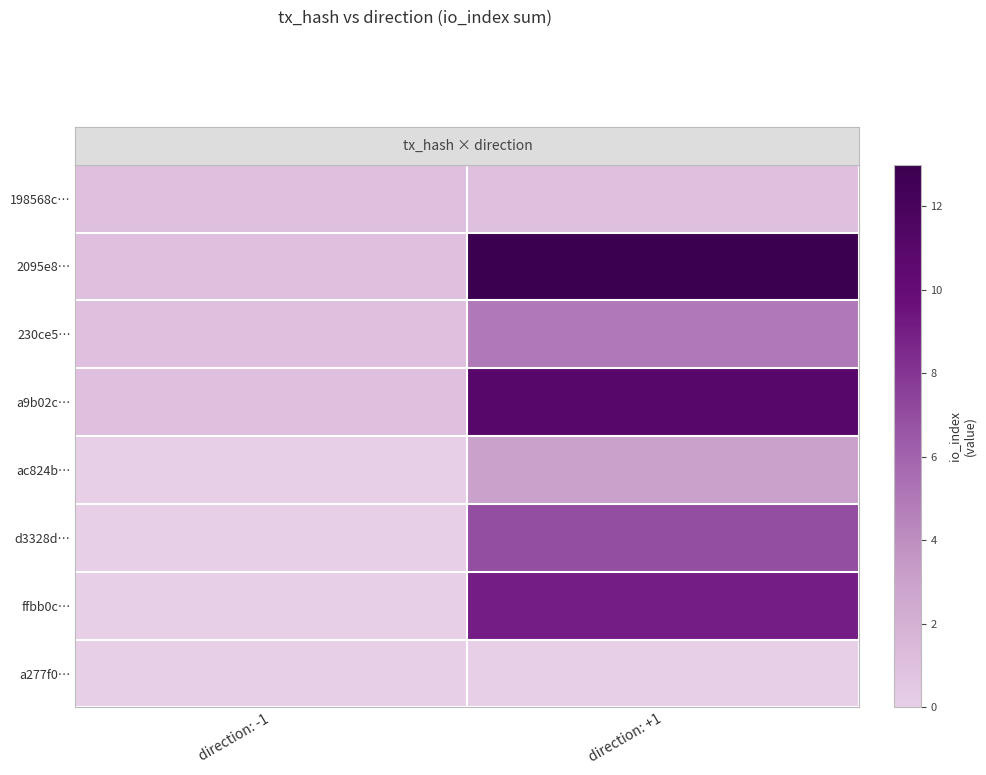

What is the total value across all series at direction: +1?

49